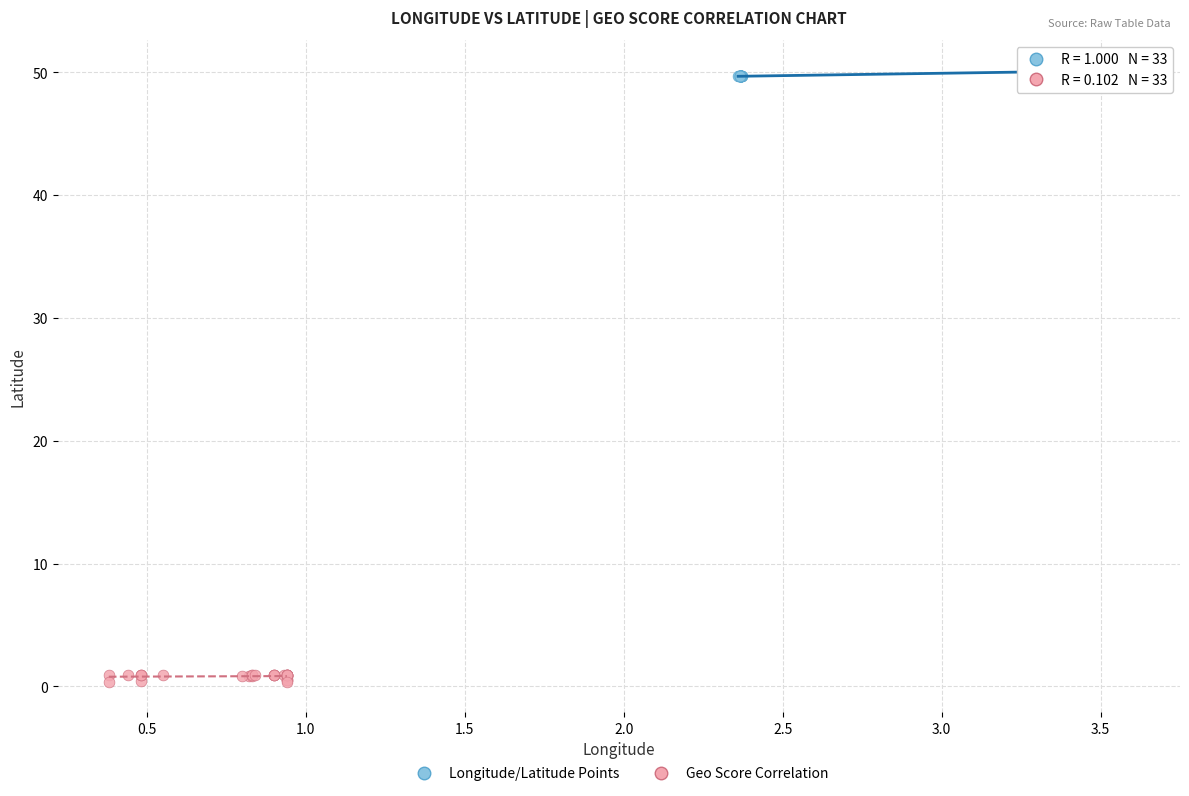

Which series has the widest spread of Y values?

Geo Score Correlation